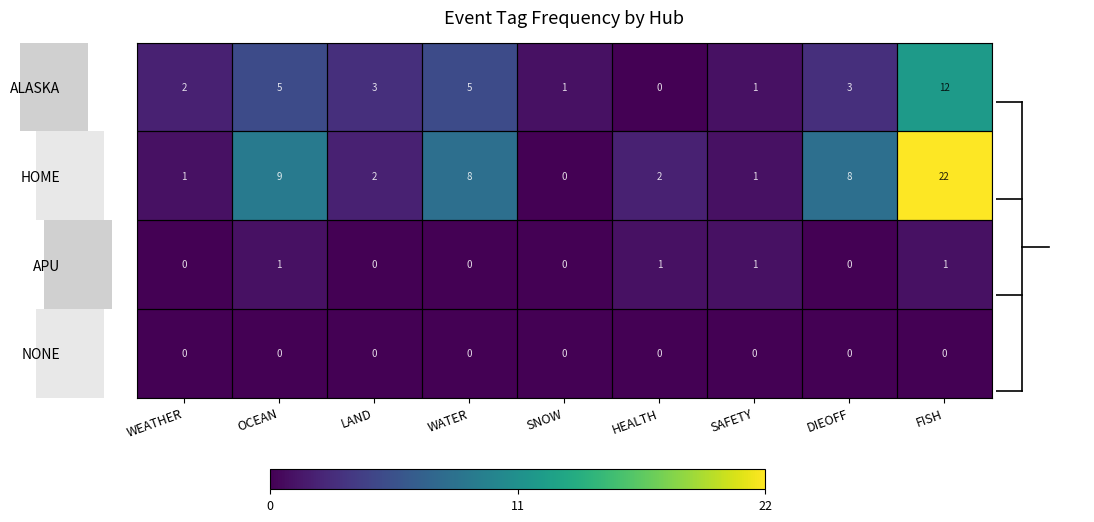

At which category is the sum across all series the highest?

FISH